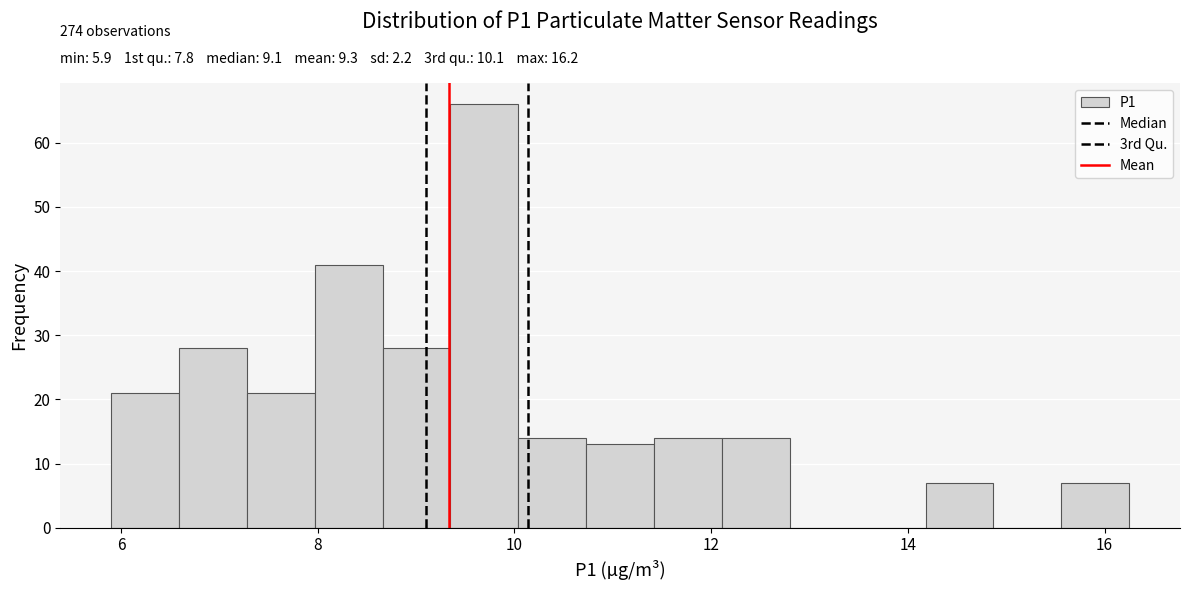

Read against the x-axis, roughly where is the centre of the tallest bar?

9.6